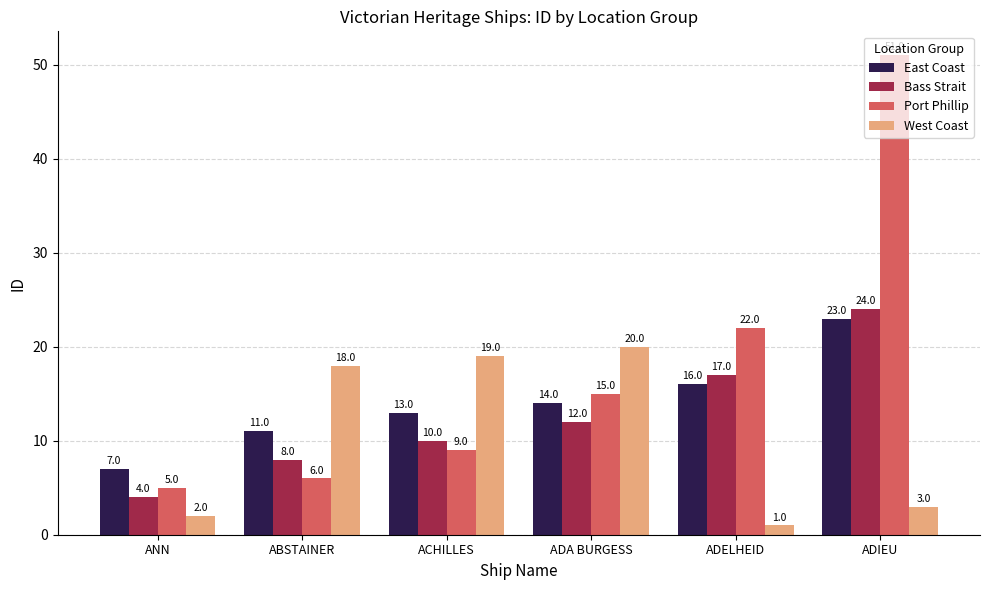

True or false: Bass Strait has a value of 26 at ADELHEID.

False